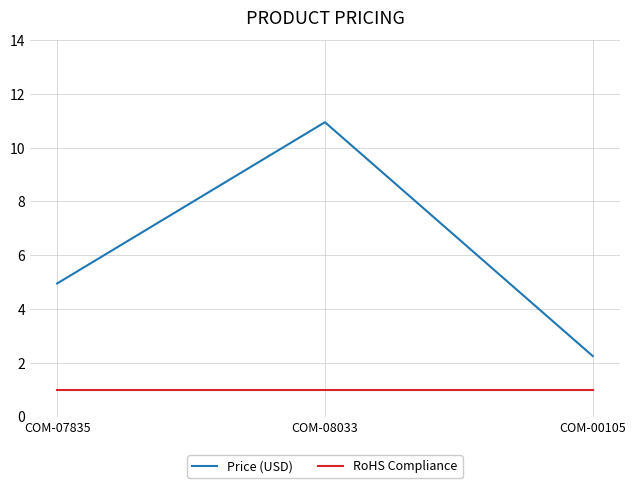

Is it true that Price (USD) equals 2.2 at COM-00105?

True